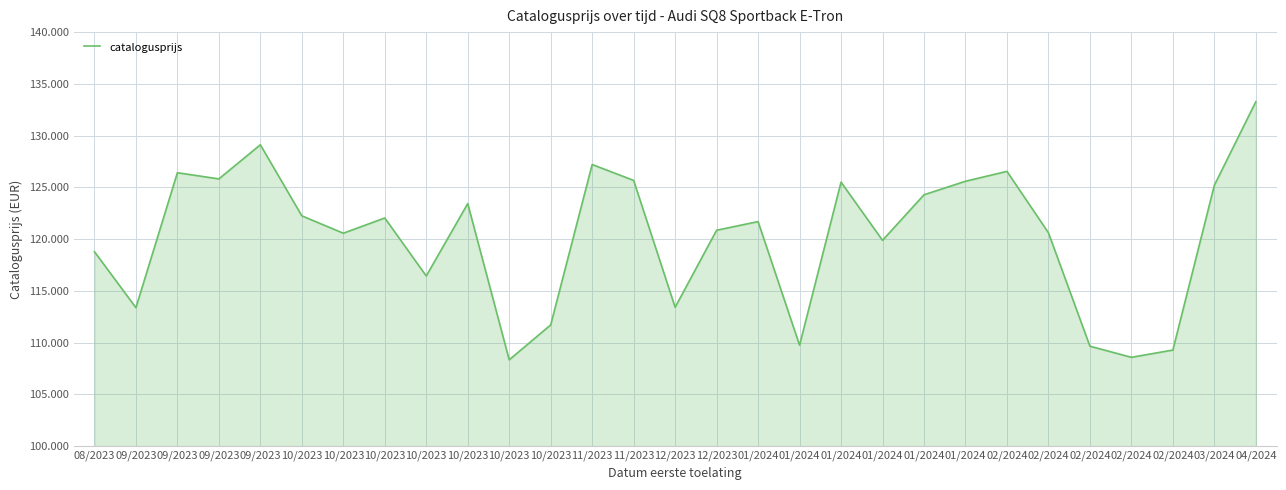

What is the difference between the values at 03/2024 and 12/2023?

11789